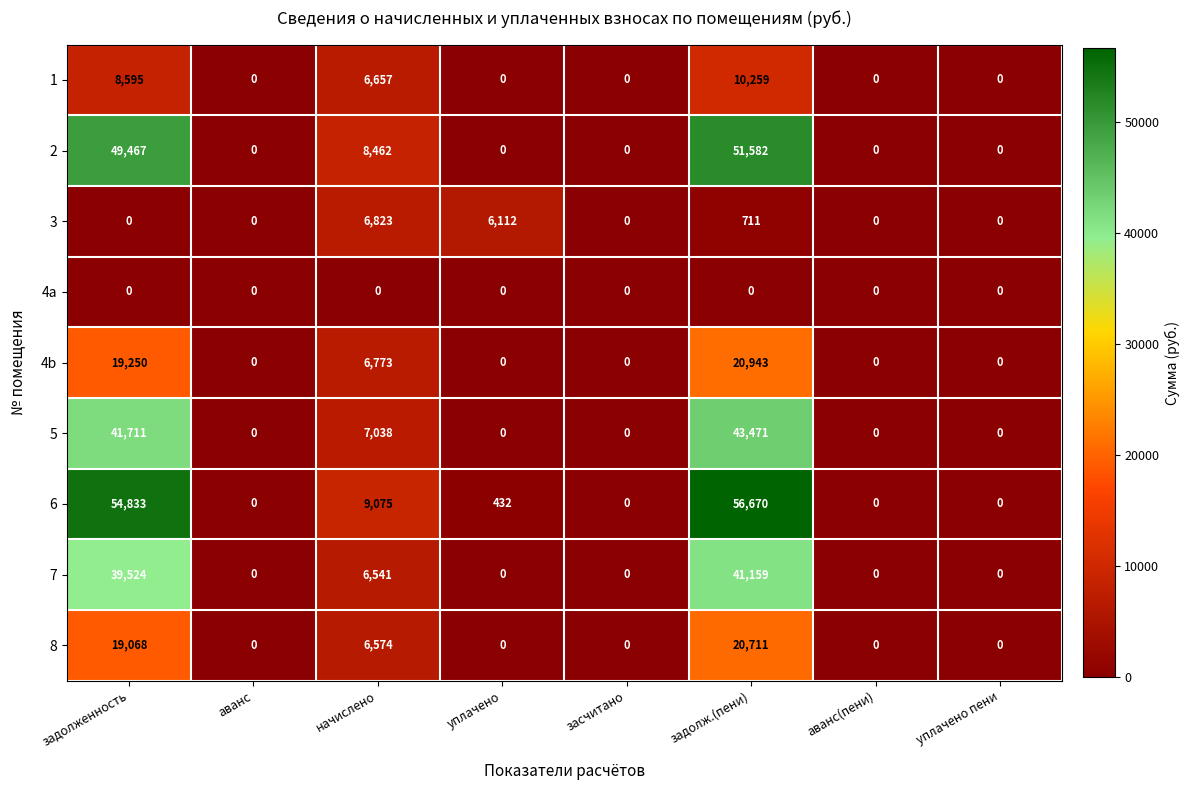

Which series has the largest range (max minus min)?

6